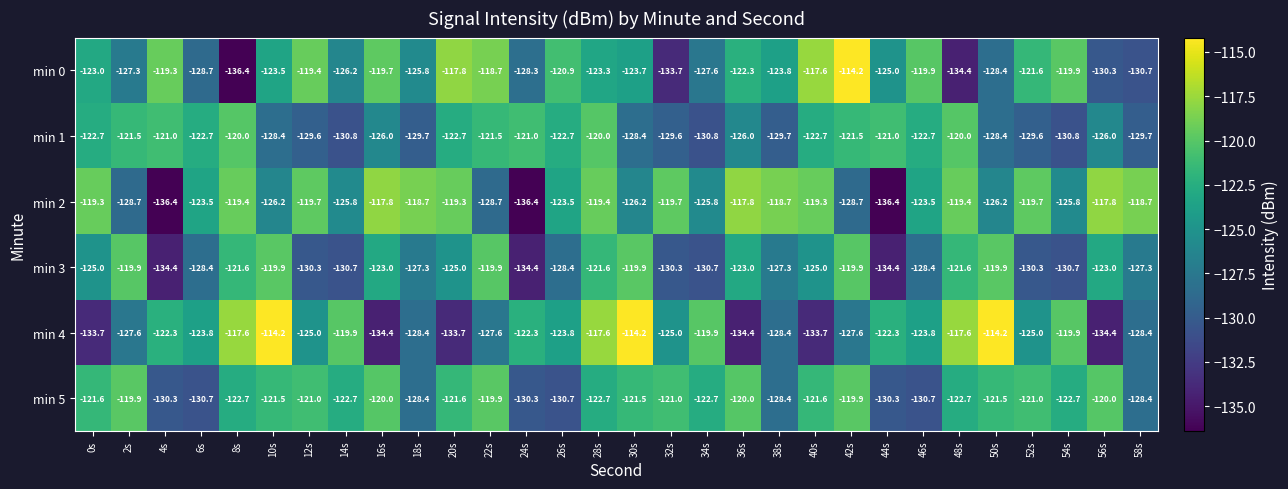

What is the sum of all min 1 values?

-3757.2